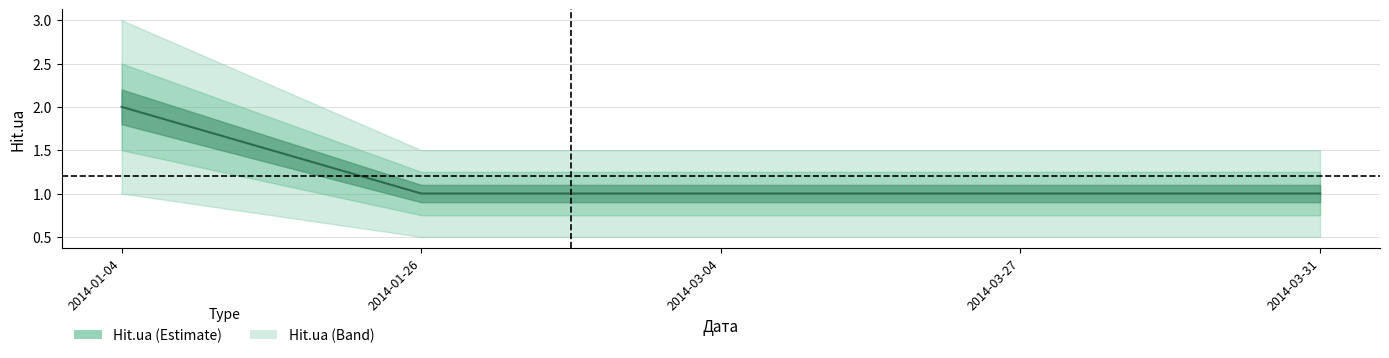

Which category has the lowest value across all series?

2014-01-26